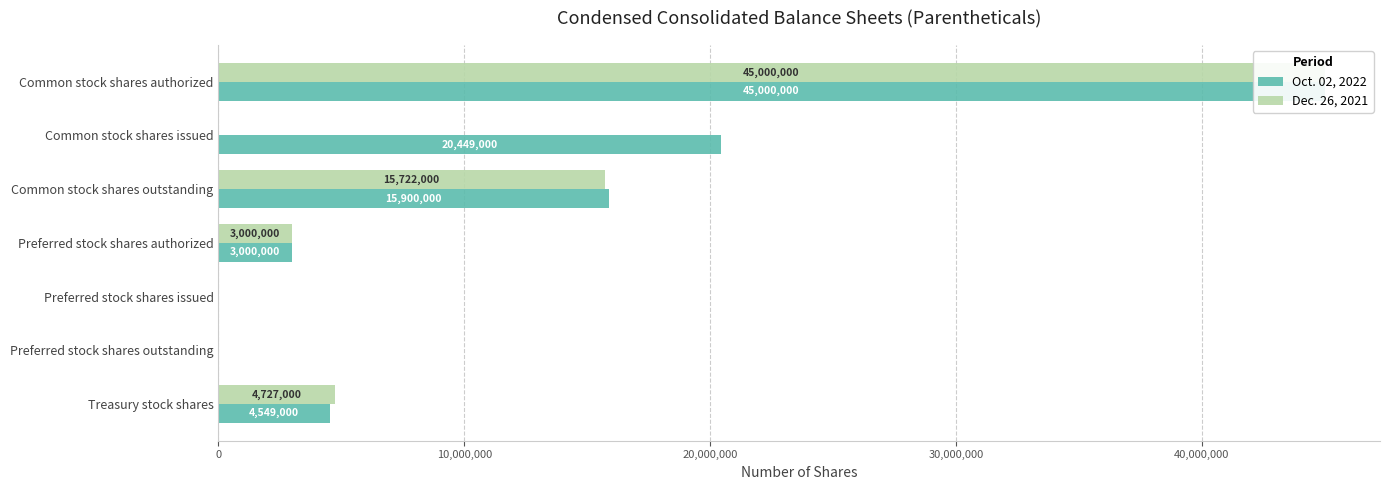

Reading right to left, transcribe all the data shown in this chart.

Oct. 02, 2022: 4549000	0	0	3000000	15900000	20449000	45000000
Dec. 26, 2021: 4727000	0	0	3000000	15722000	0	45000000